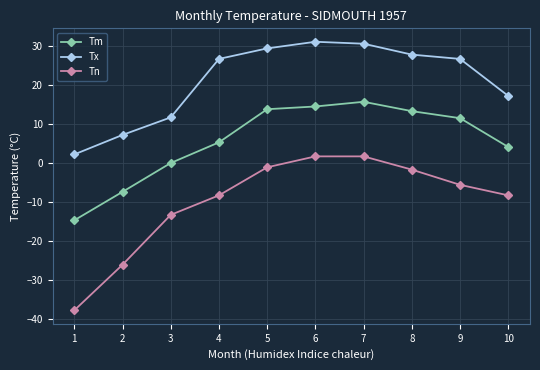

At which category does Tm reach its first local peak?

7